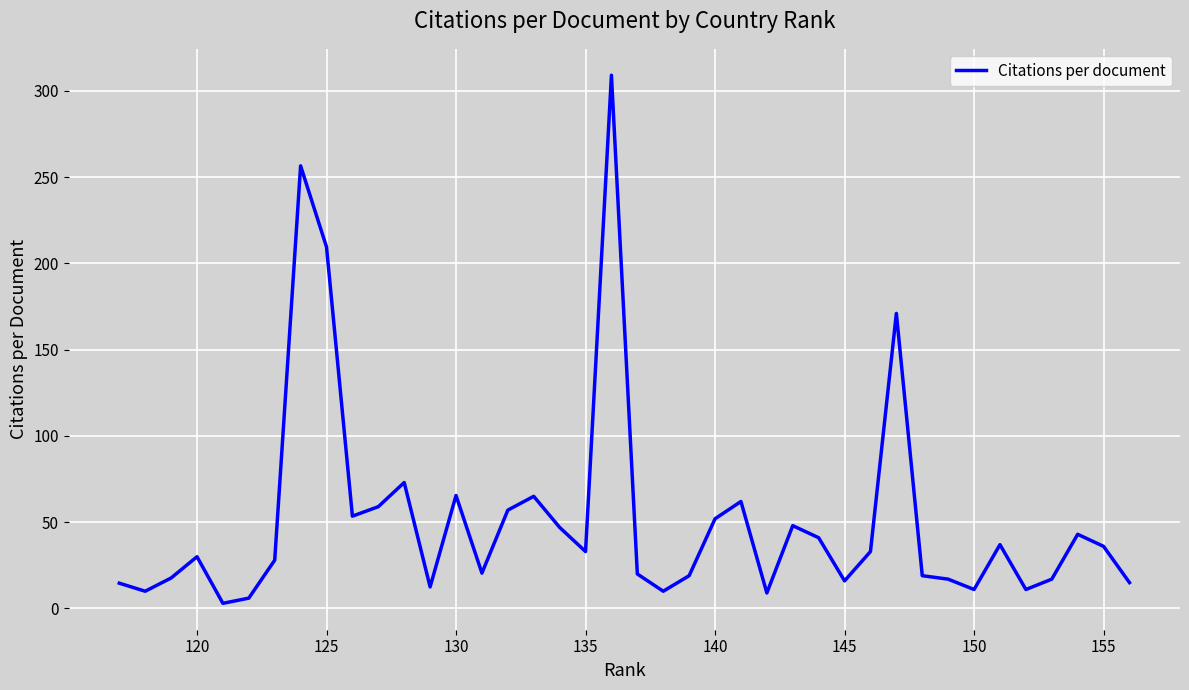

Is it true that the value at 19 is 33.5?

False